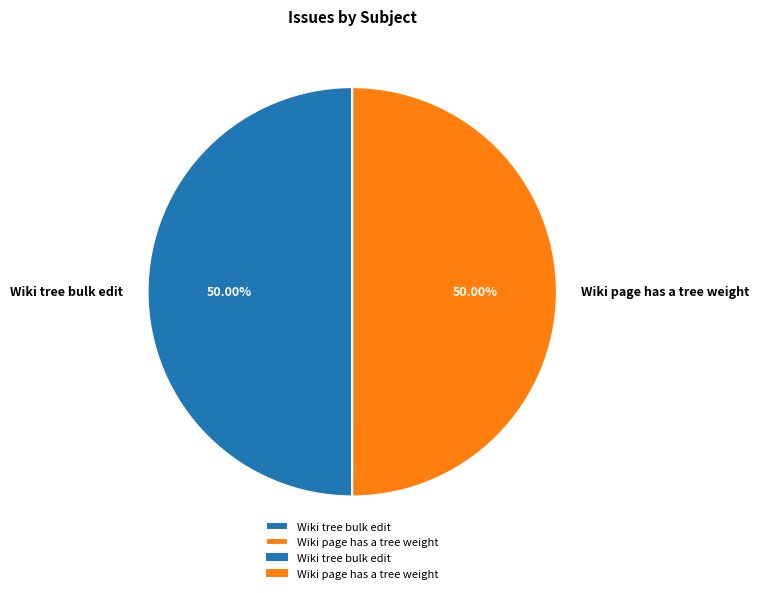

What percentage do Wiki tree bulk edit and Wiki page has a tree weight together represent?

100.0%